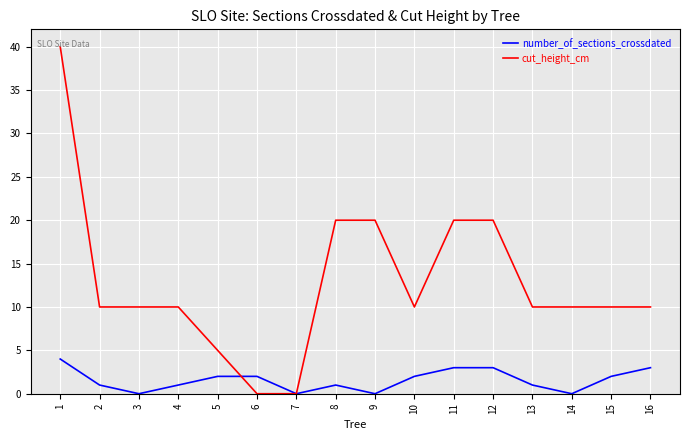

Between 8 and 15, which series saw the biggest shift?

cut_height_cm